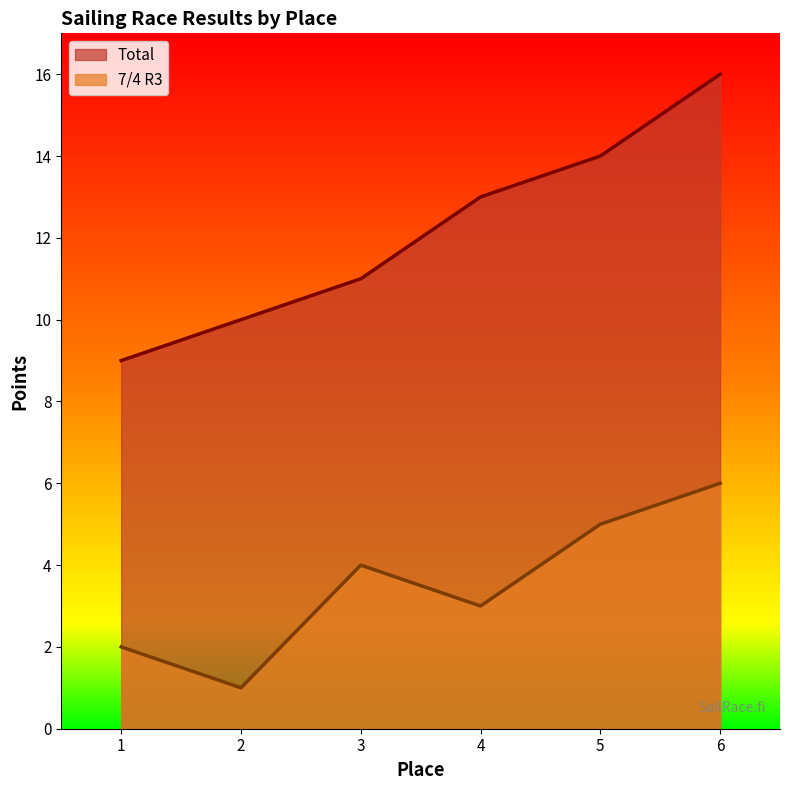

True or false: Total has a value of 6 at 6.

False